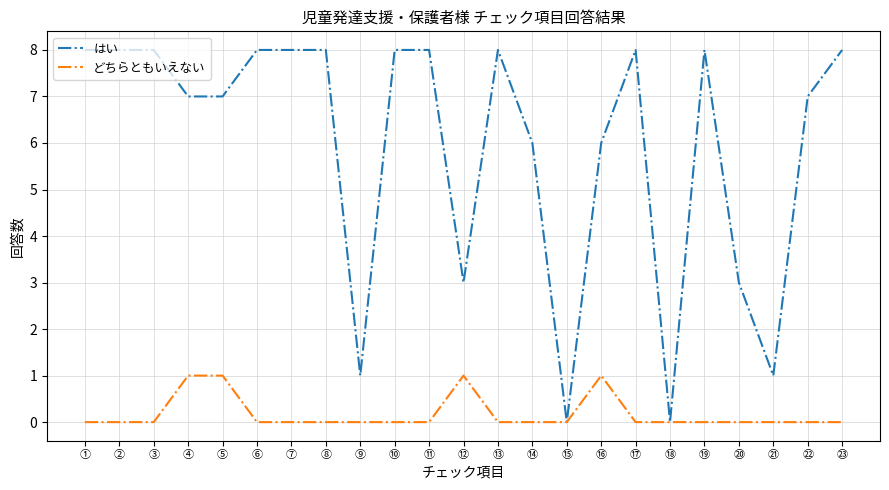

How many どちらともいえない values are between 0 and 1?

23